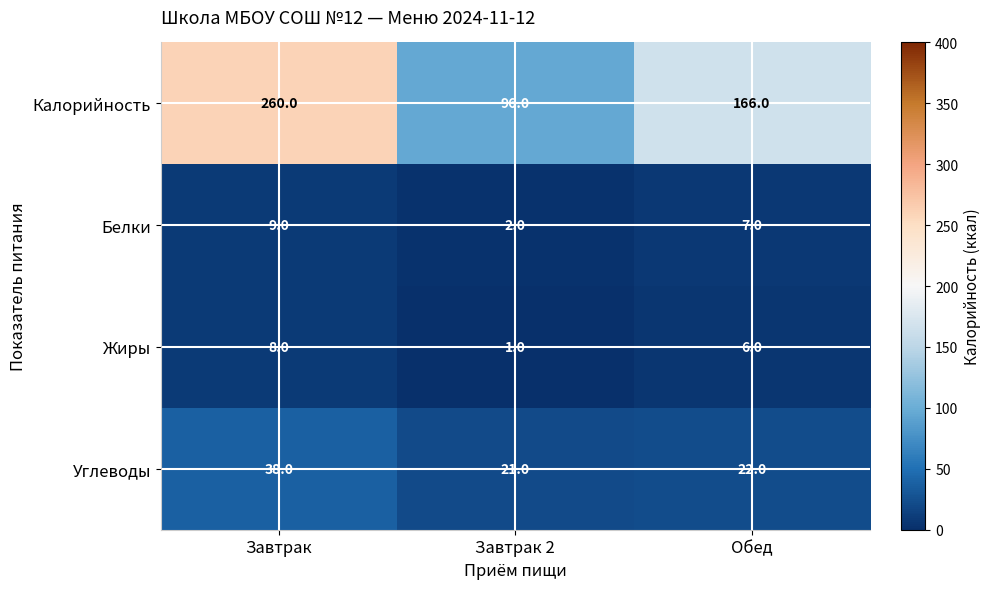

What is the sum of the Углеводы values at Обед and Завтрак?

60